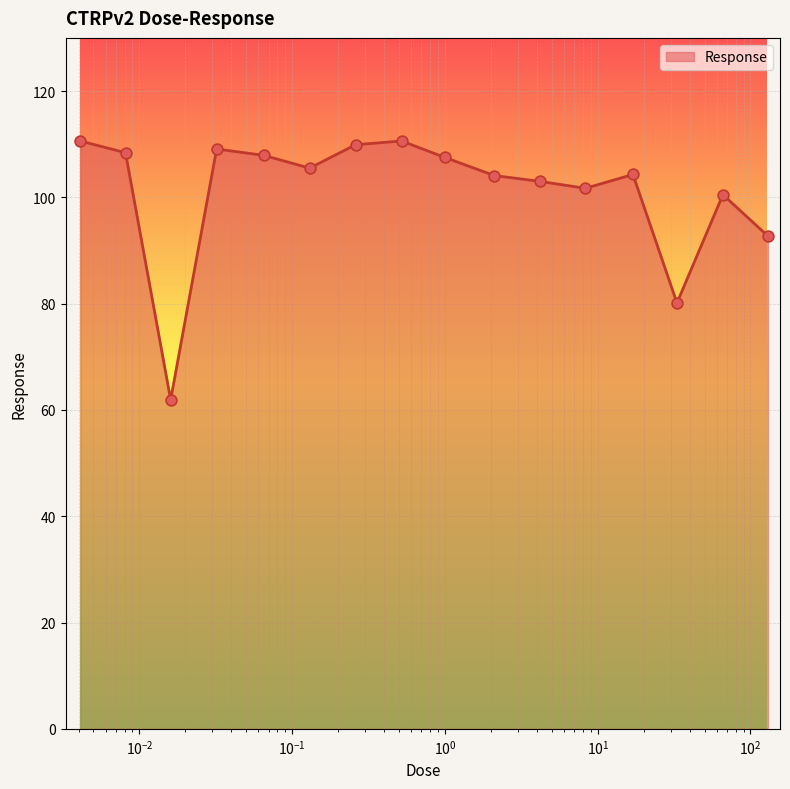

What is the difference between the maximum and minimum values?

48.7